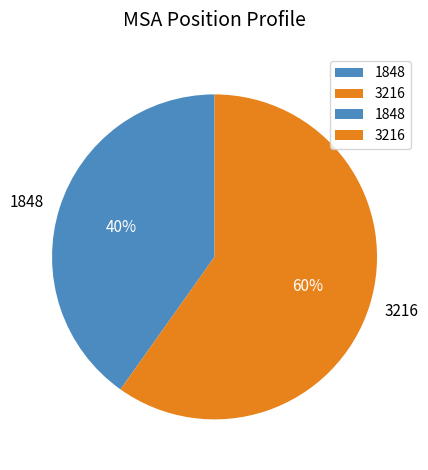

Does 3216 account for over 50% of the chart?

Yes